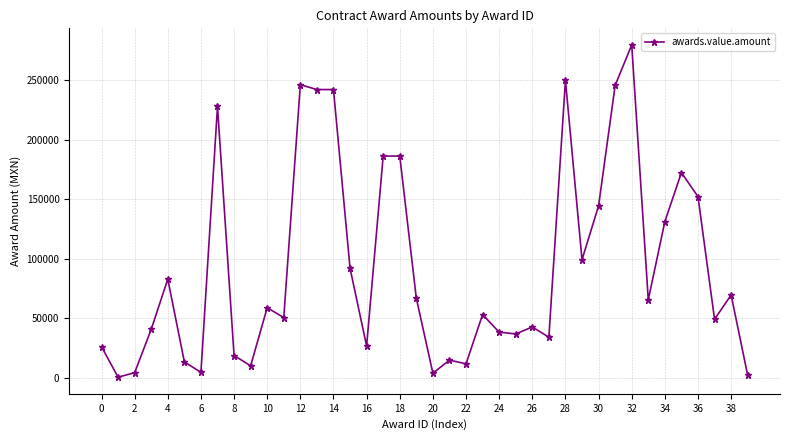

What is the greatest value displayed?

279779.5